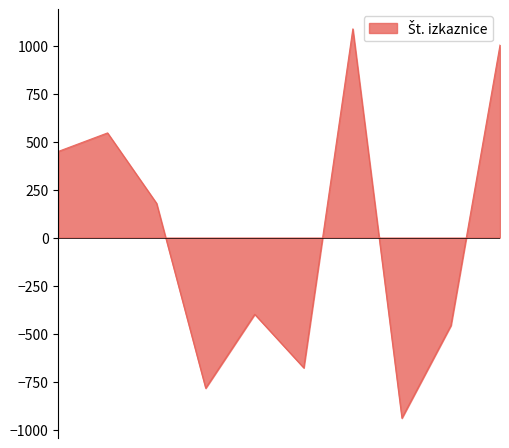

How many values are below zero?

5